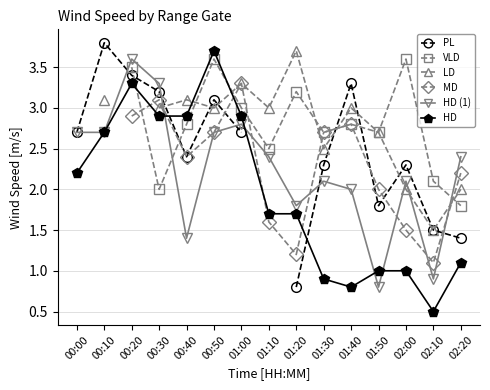

What is the value of the HD (1) point at the 5th from the left?

1.4